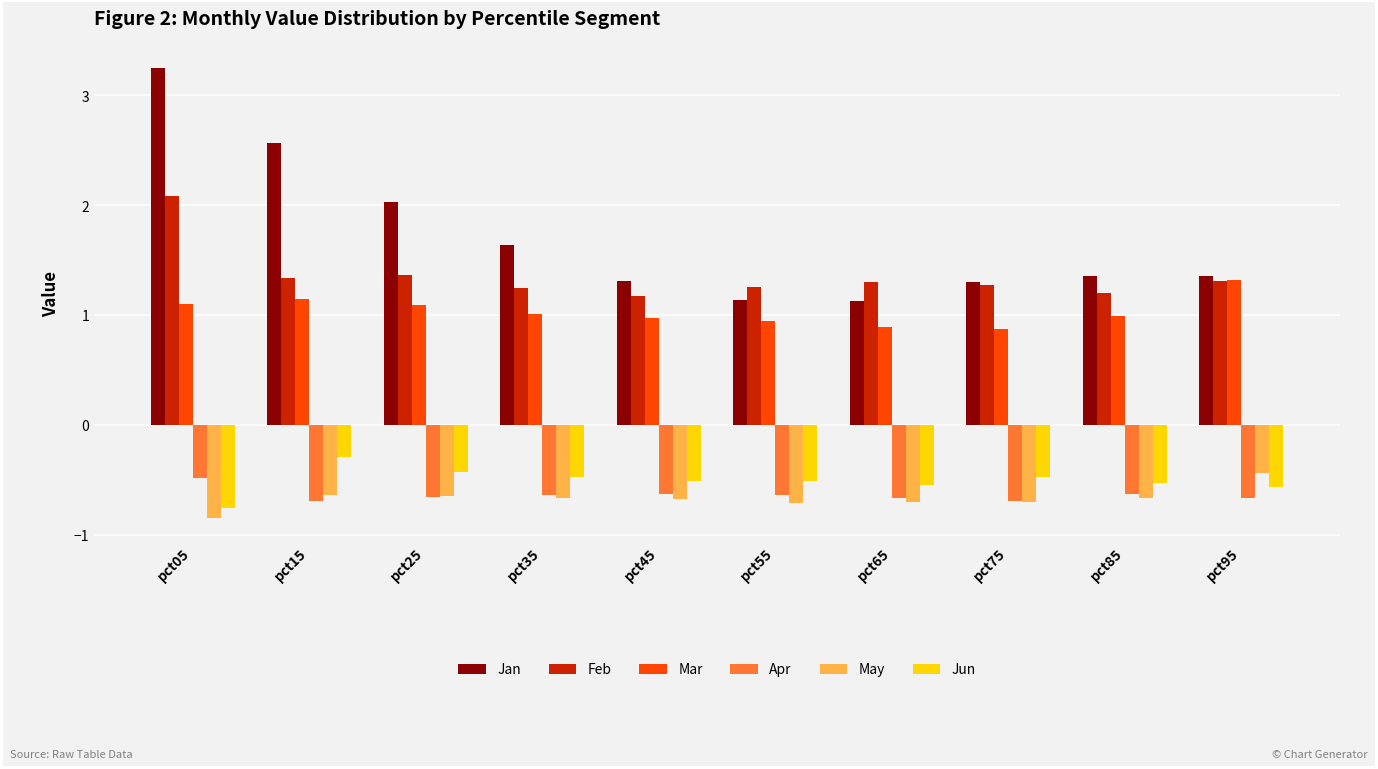

Which series has the largest range (max minus min)?

Jan